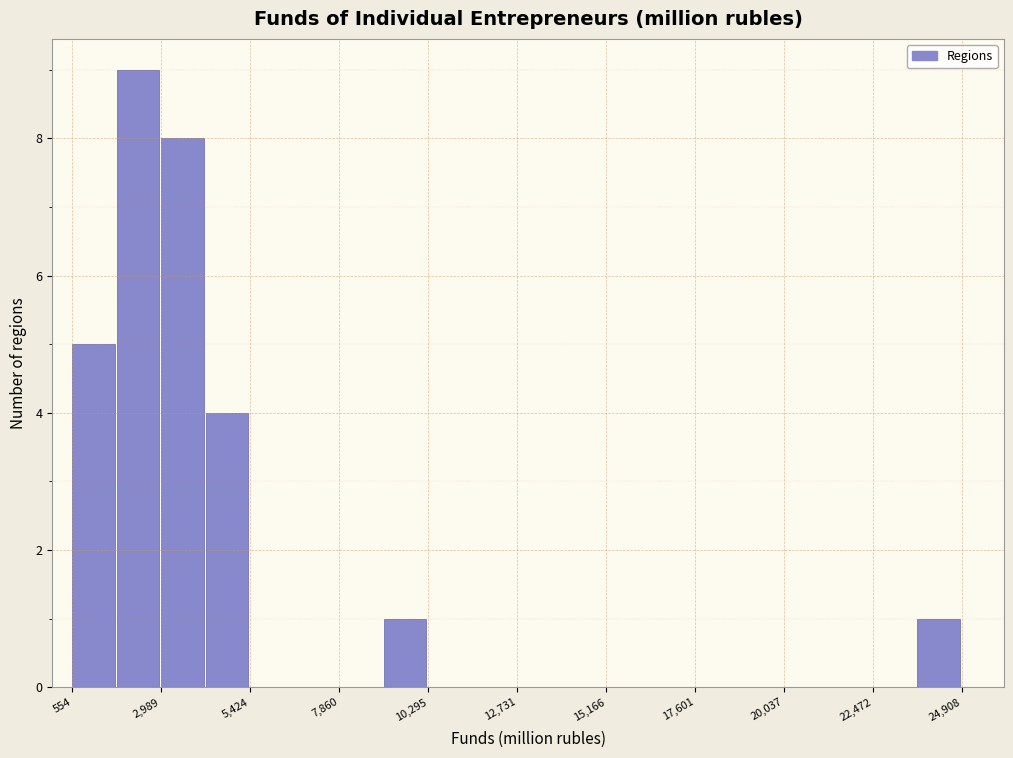

Around what value on the x-axis is the tallest bar? Give the approximate position of its centre, as read against the axis.

2500